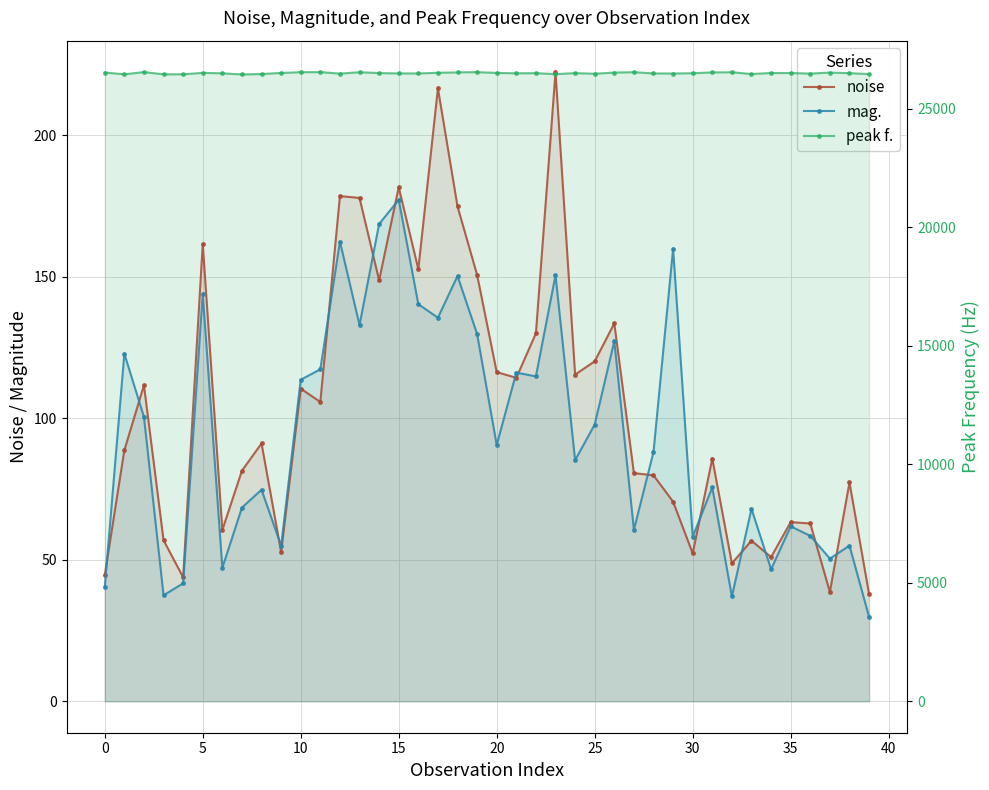

What is the spread (max minus min) of values at 37?

26491.2